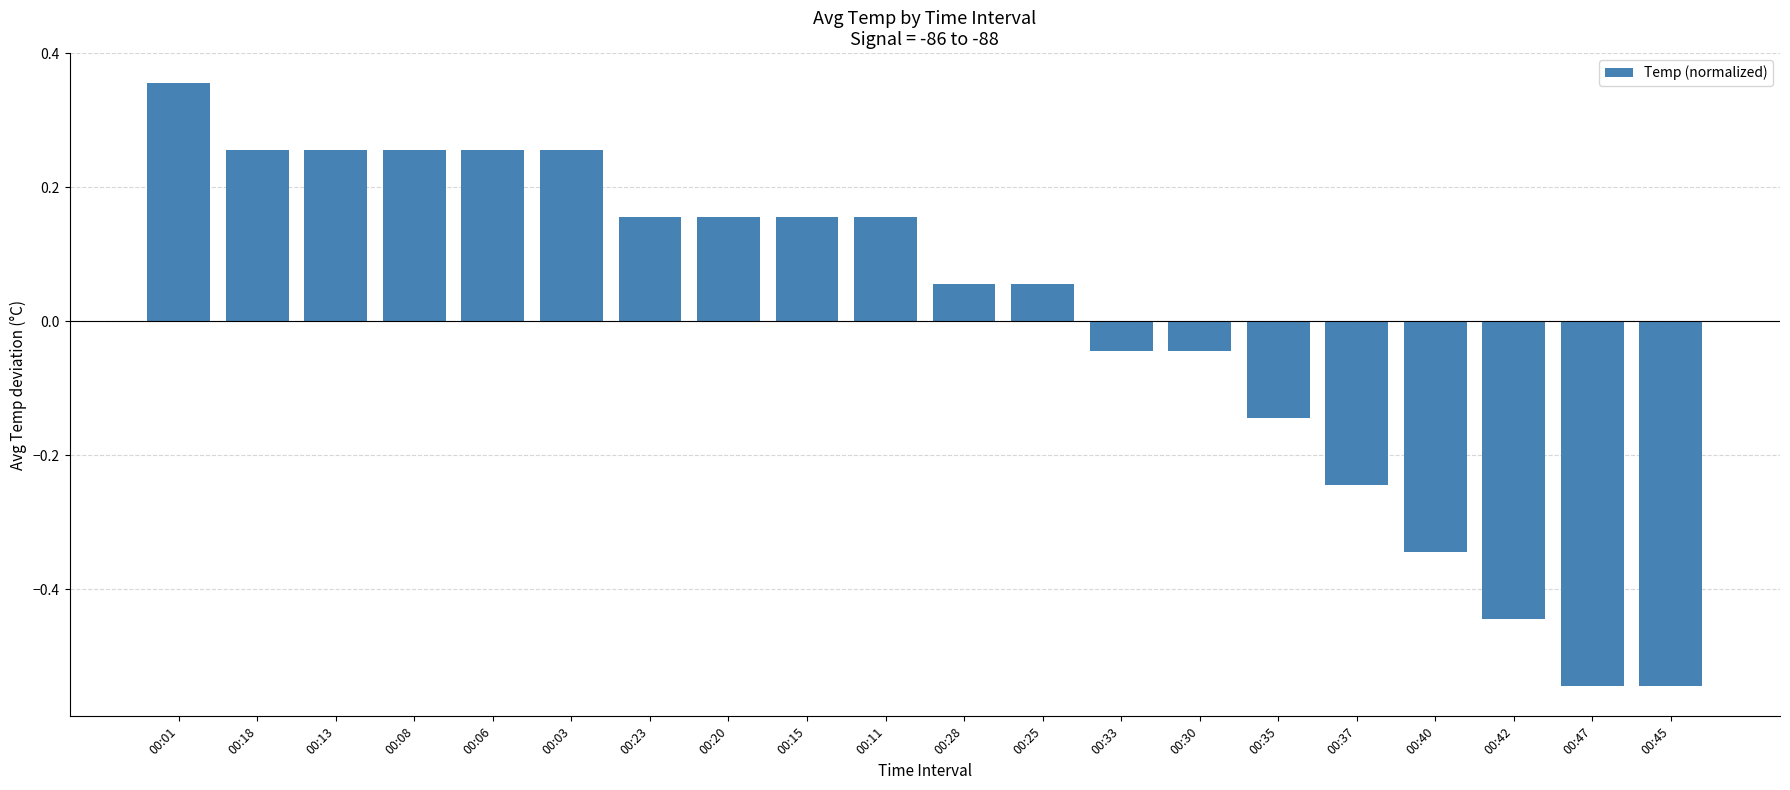

What is the difference between the maximum and minimum values?

0.9